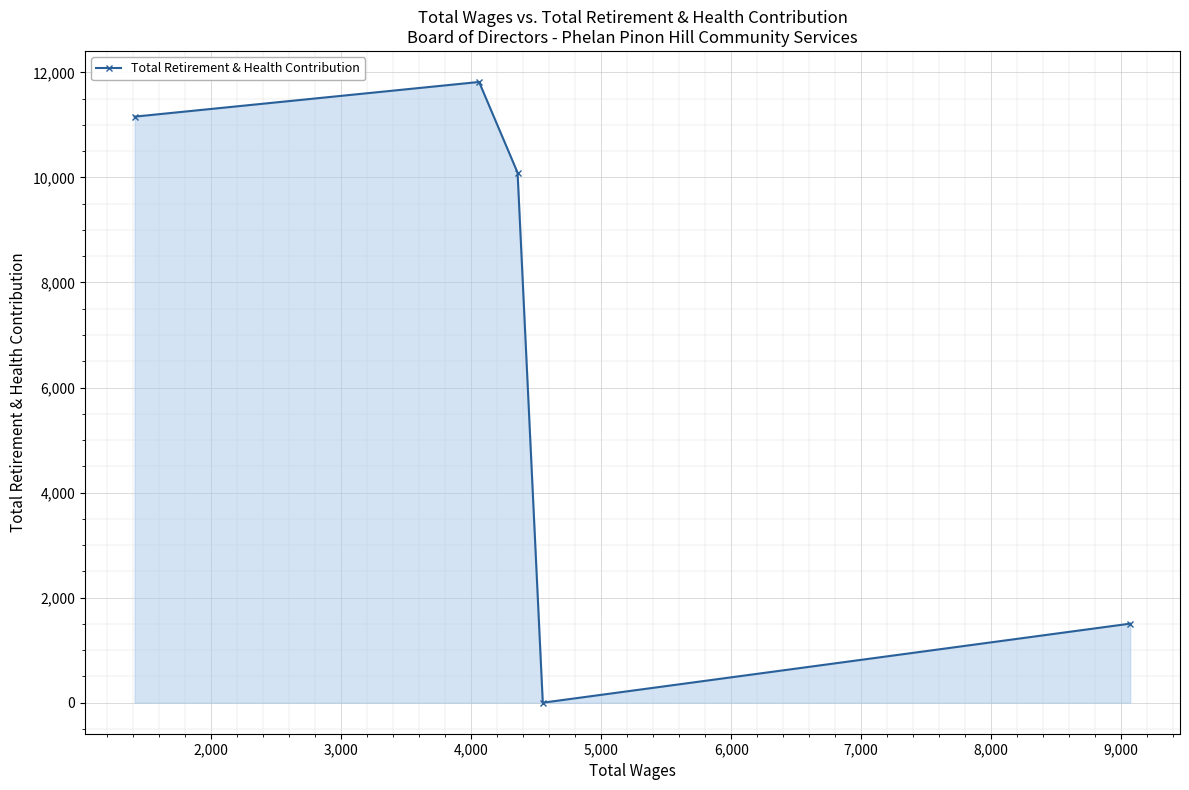

What is the difference between the maximum and minimum values?

11817